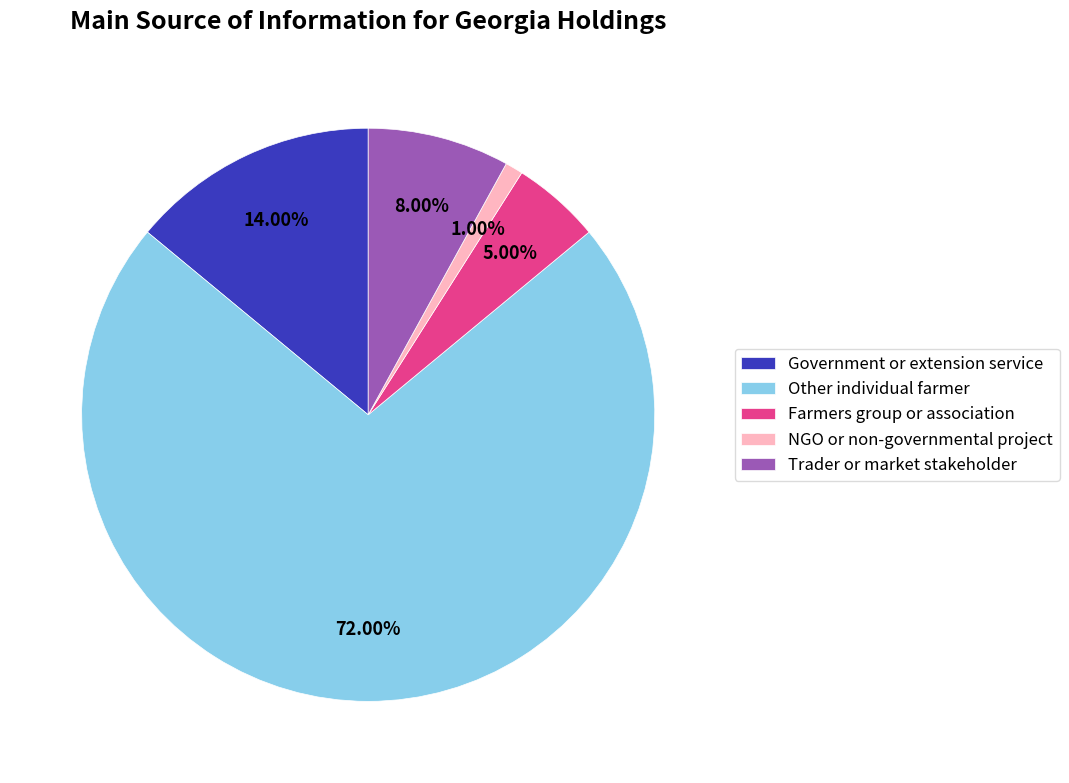

What is the total percentage of Farmers group or association and Trader or market stakeholder?

13.0%